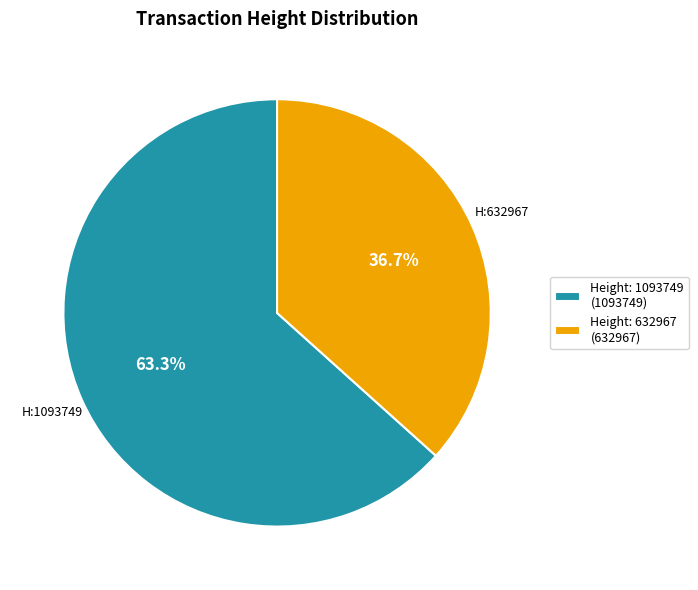

Combined, do Height: 1093749 (1093749) and Height: 632967 (632967) account for over 50%?

Yes